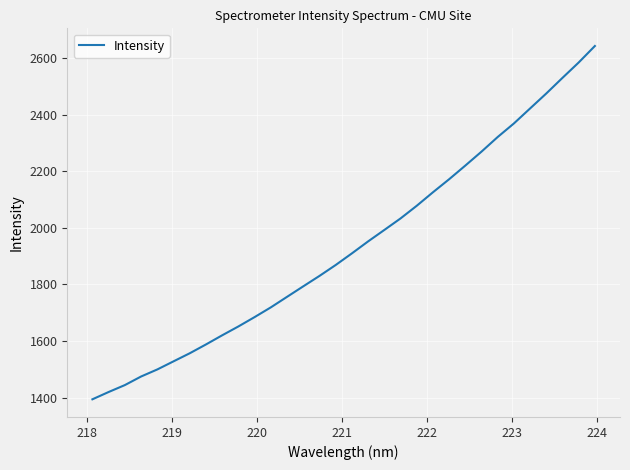

What is the difference between the maximum and minimum values?

1247.5